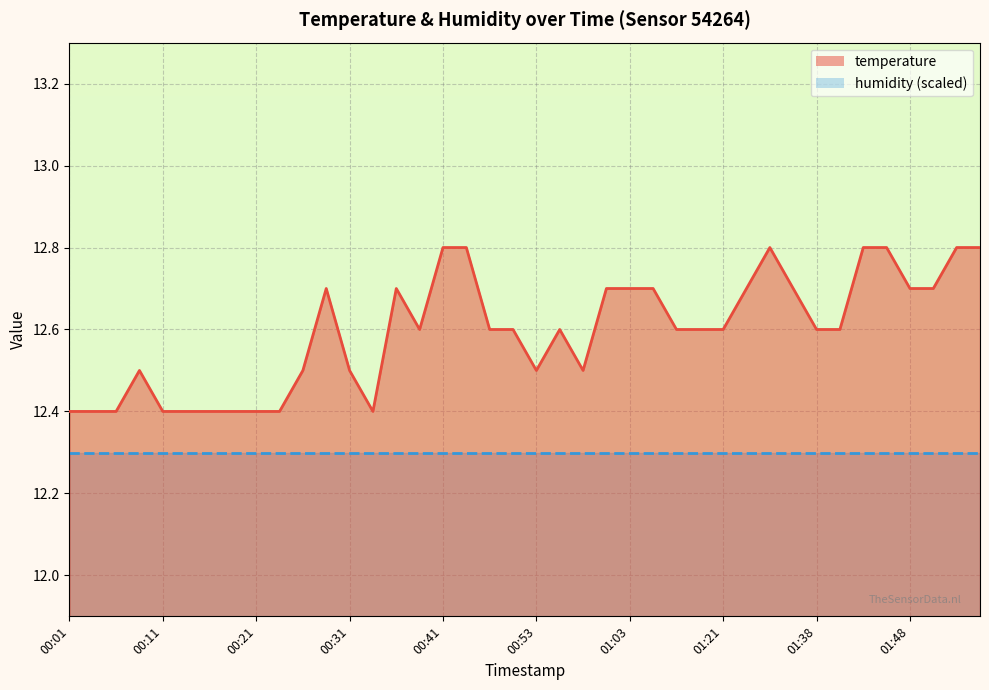

Reading right to left, extract all data points from this chart.

12.8	12.8	12.7	12.7	12.8	12.8	12.6	12.6	12.7	12.8	12.7	12.6	12.6	12.6	12.7	12.7	12.7	12.5	12.6	12.5	12.6	12.6	12.8	12.8	12.6	12.7	12.4	12.5	12.7	12.5	12.4	12.4	12.4	12.4	12.4	12.4	12.5	12.4	12.4	12.4